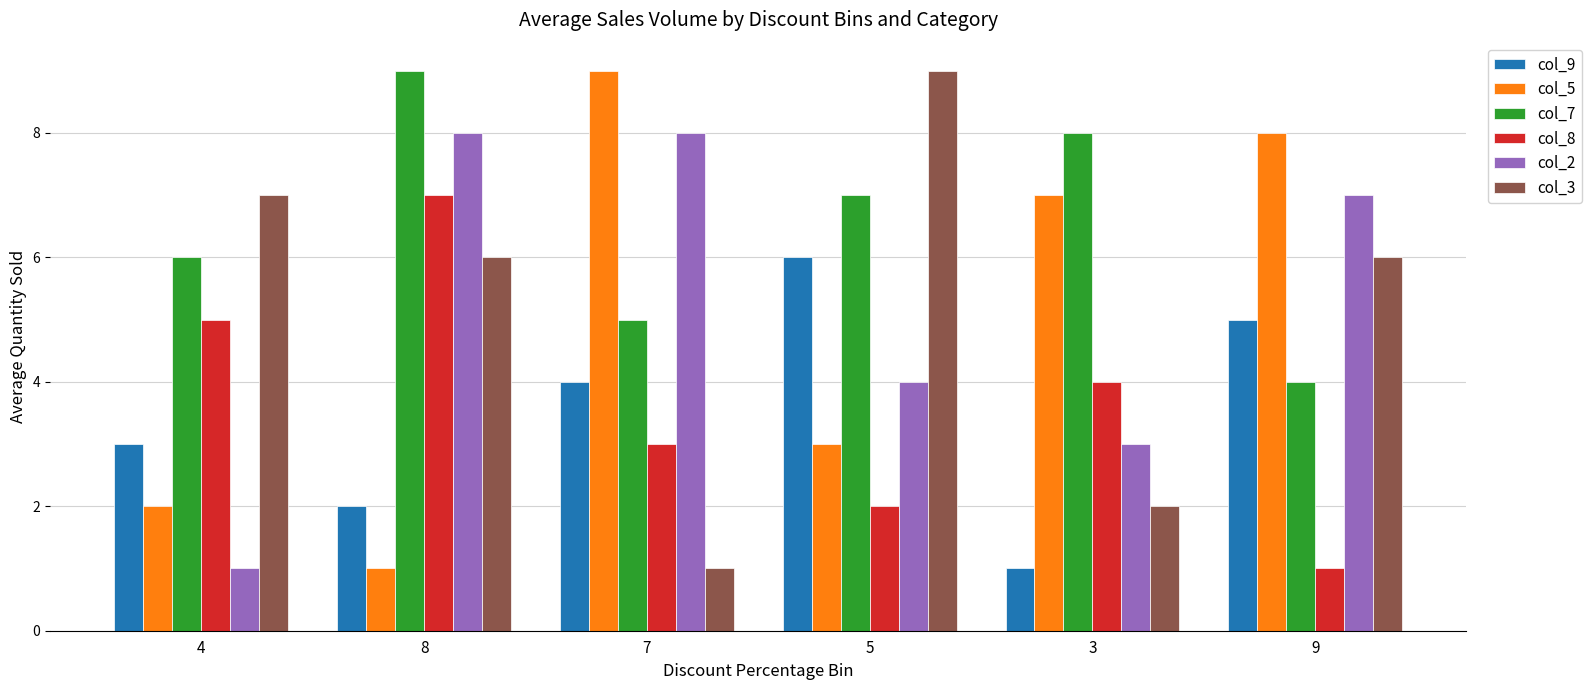

Which series has the largest total across all categories?

col_7